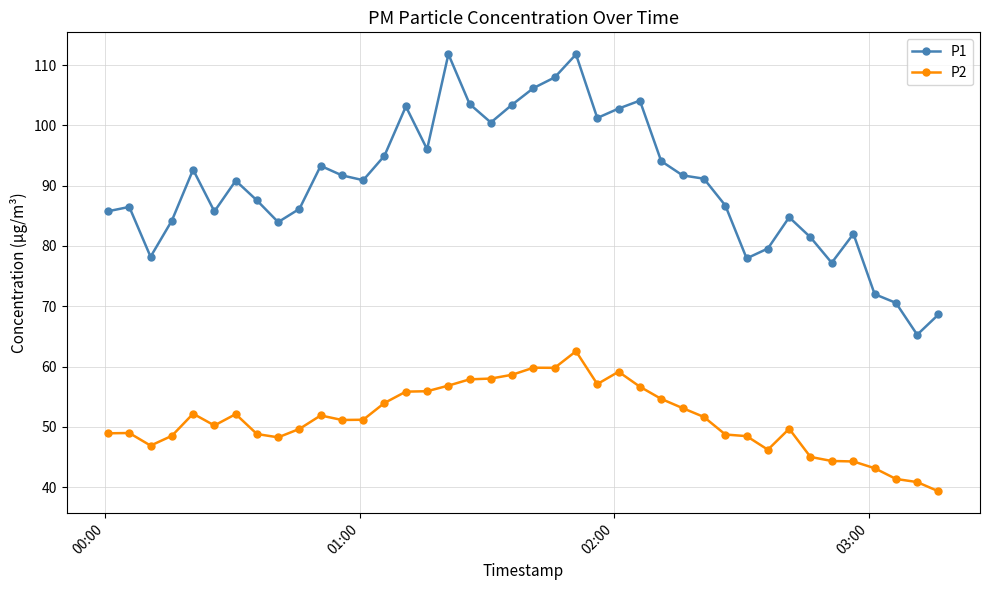

List the series in order of their peak value, lowest first.

P2, P1